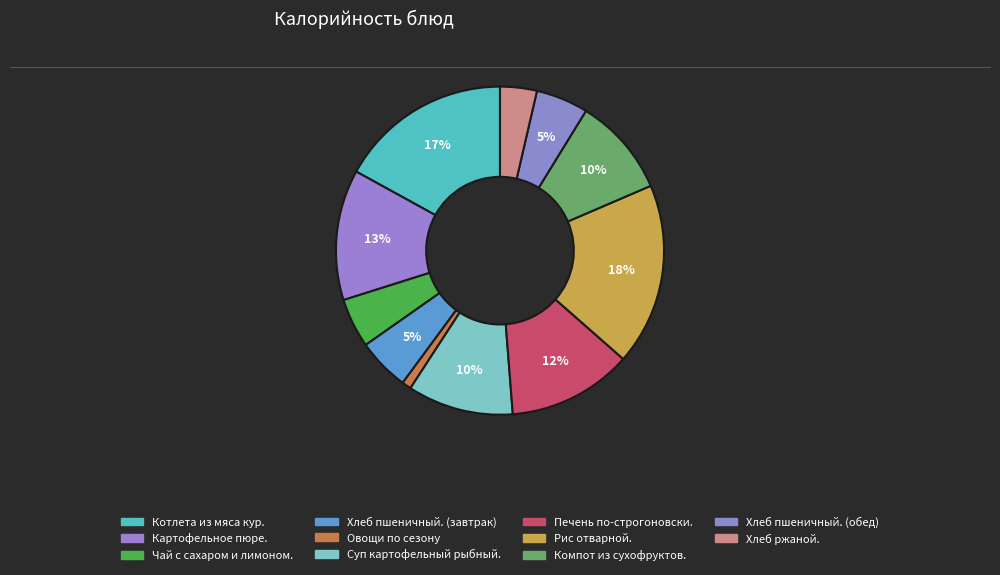

Count the number of slices in the pie.

11